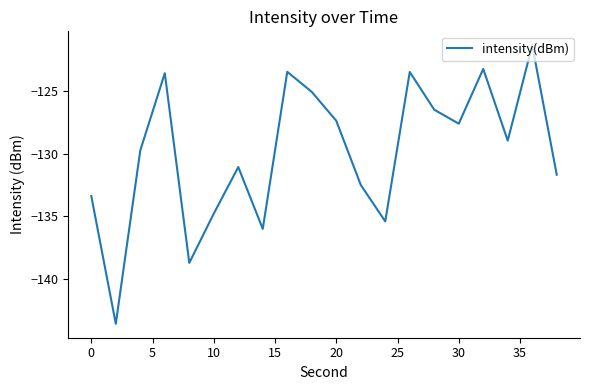

What is the maximum value shown in the chart?

-121.3